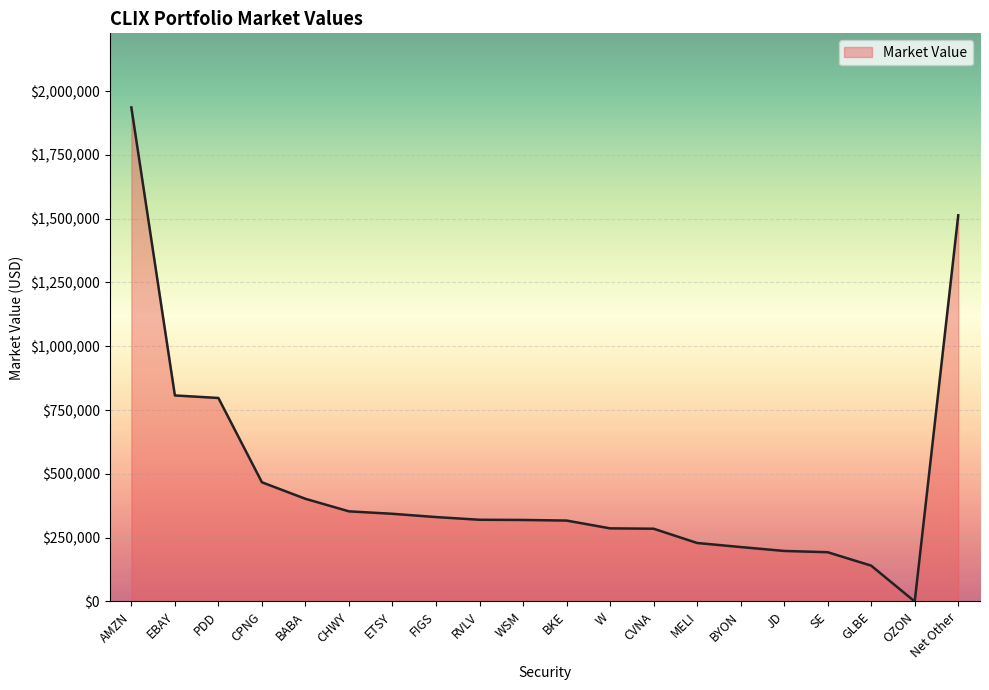

Is it true that the value at RVLV is 136801.6?

False